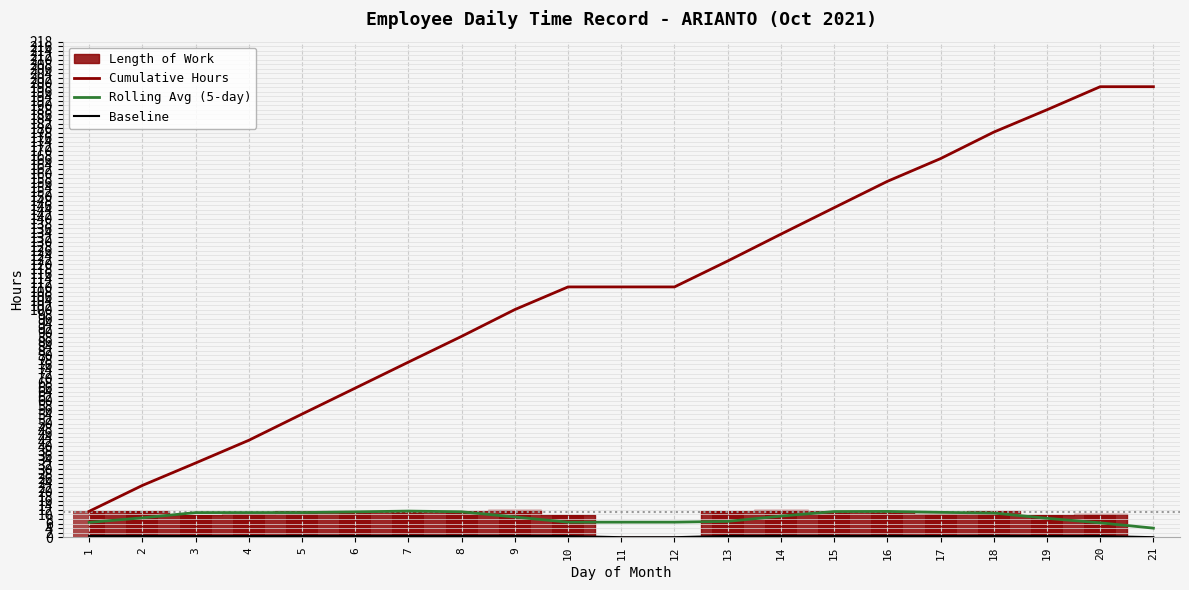

What is the sum of the Baseline values at 7 and 10?

1.1